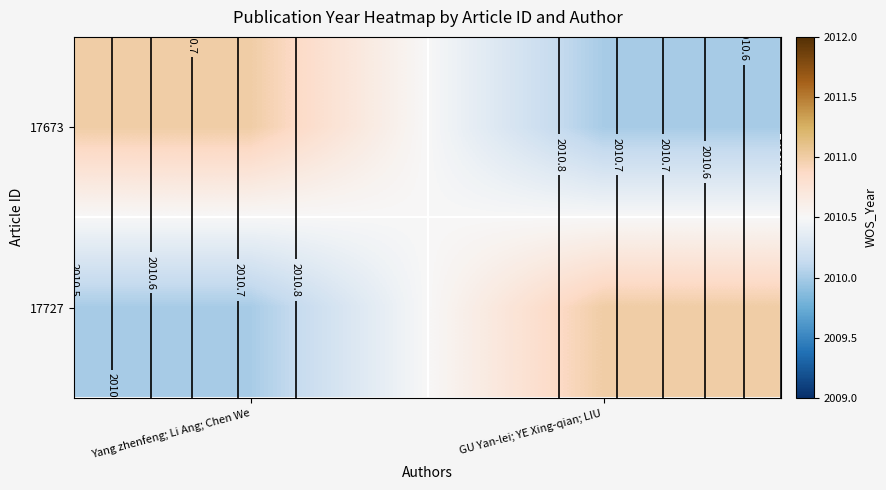

Is it true that 17673 equals 2010 at GU Yan-lei; YE Xing-qian; LIU?

True